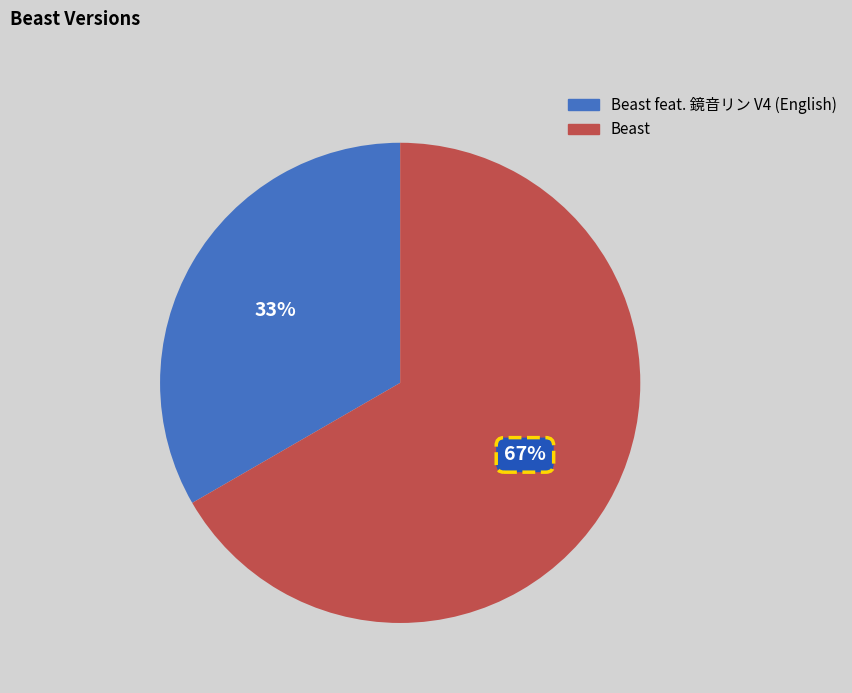

To the nearest percent, what is the combined percentage of Beast feat. 鏡音リン V4 (English) and Beast?

100%